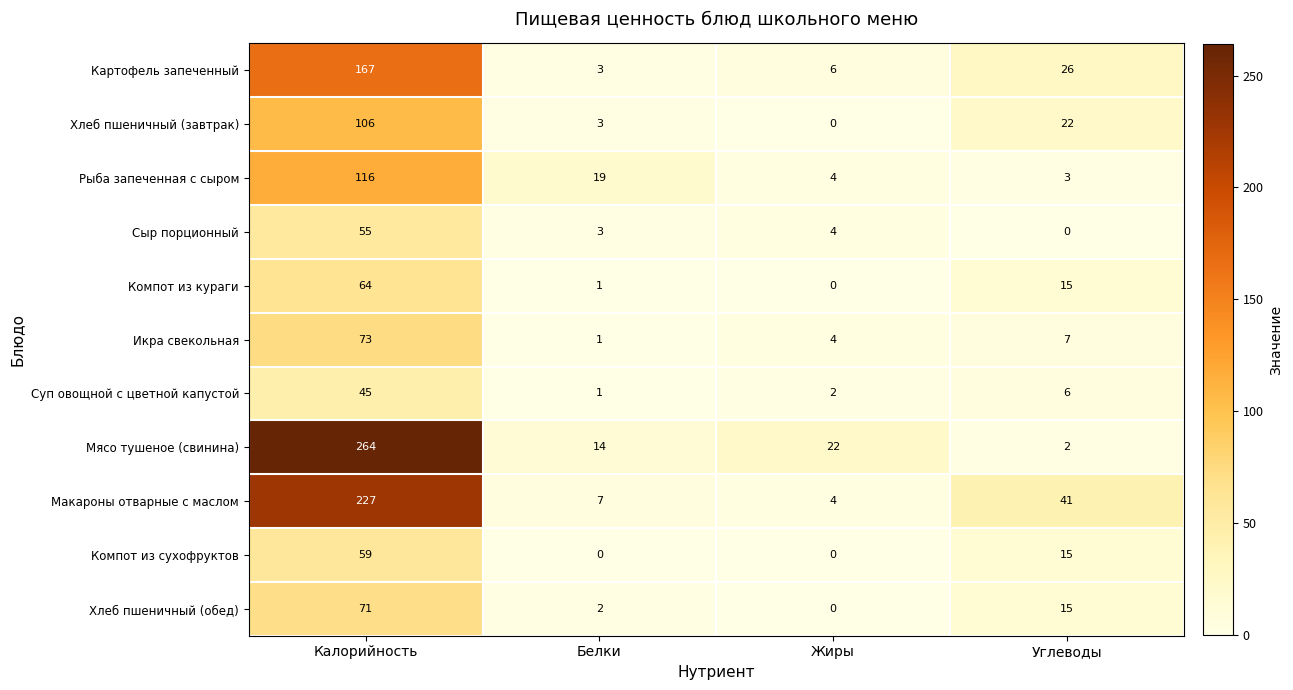

Rank the categories by Сыр порционный value from lowest to highest.

Углеводы, Белки, Жиры, Калорийность